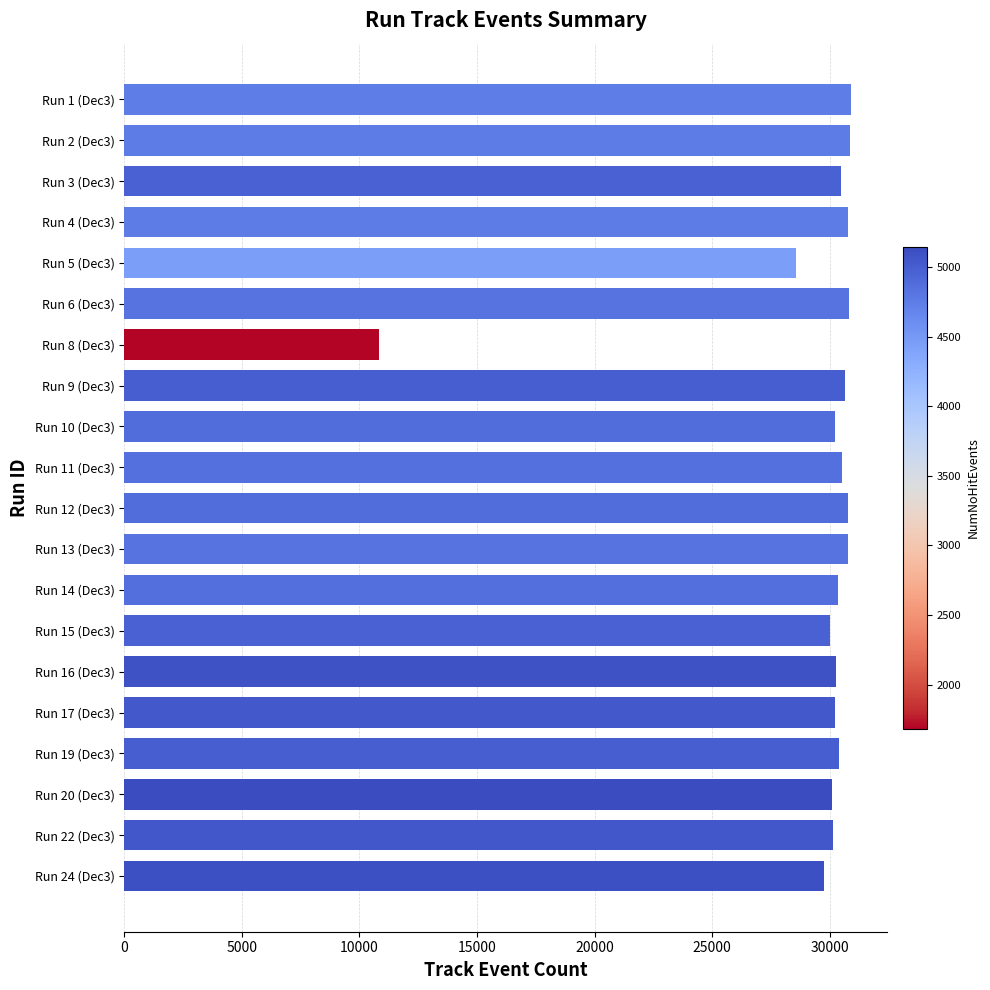

Approximately how many times larger is the value at Run 5 (Dec3) compared to Run 16 (Dec3)?

0.9